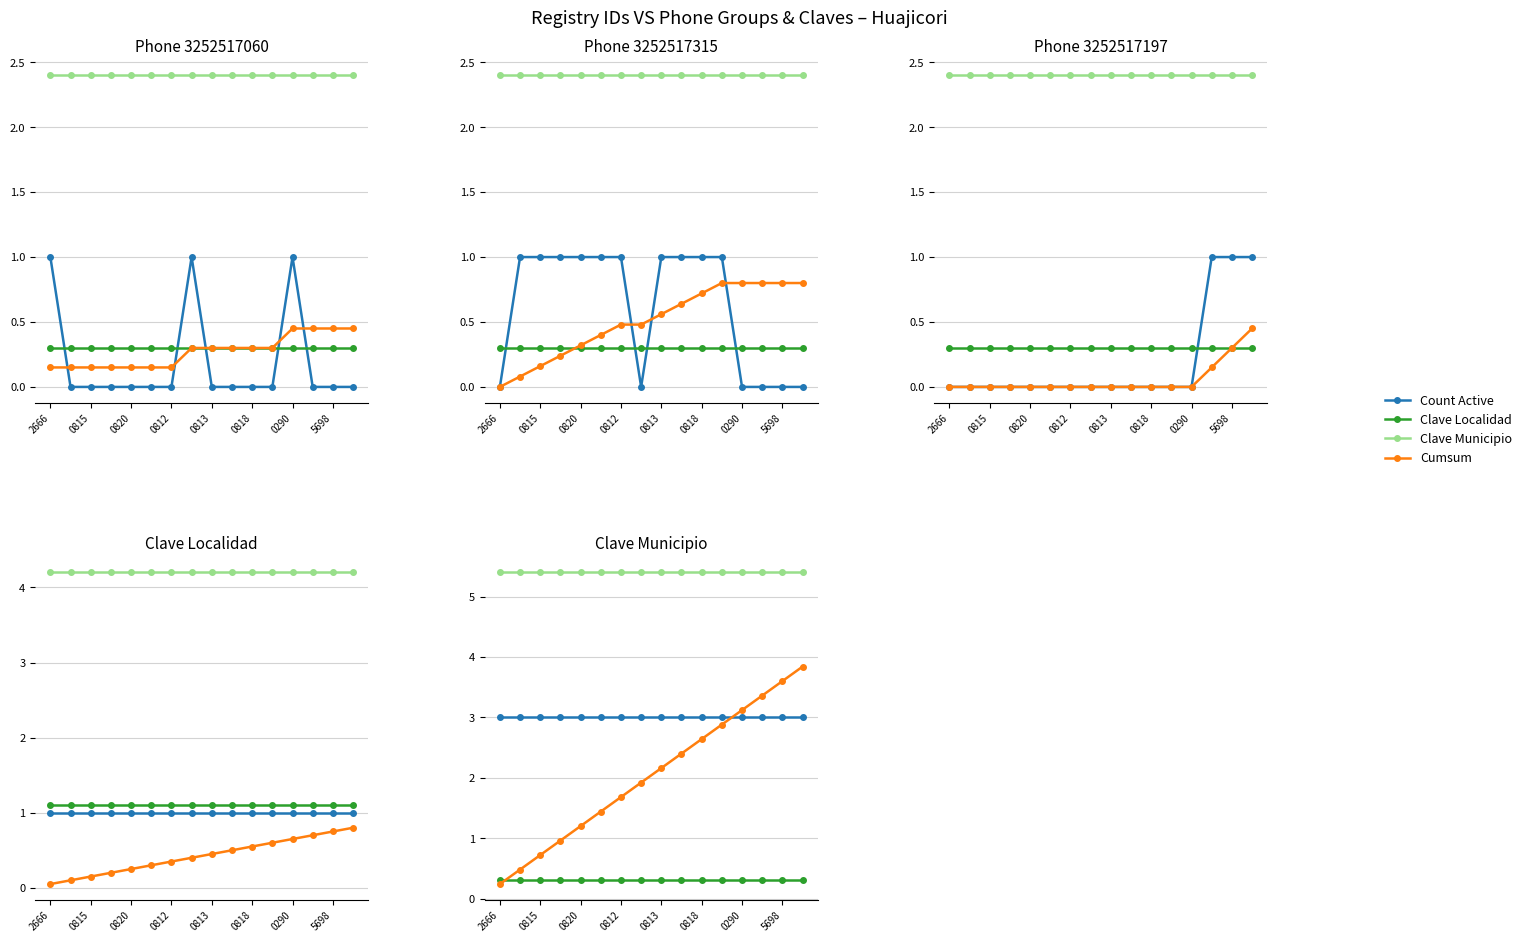

Rank the series at 0290 from lowest to highest value.

Clave Localidad, Count Active, Cumsum, Clave Municipio